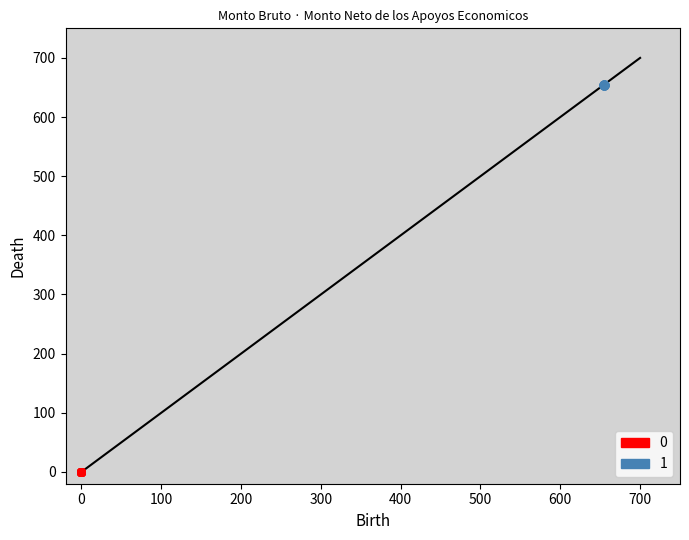

Which series reaches the minimum Y coordinate?

0